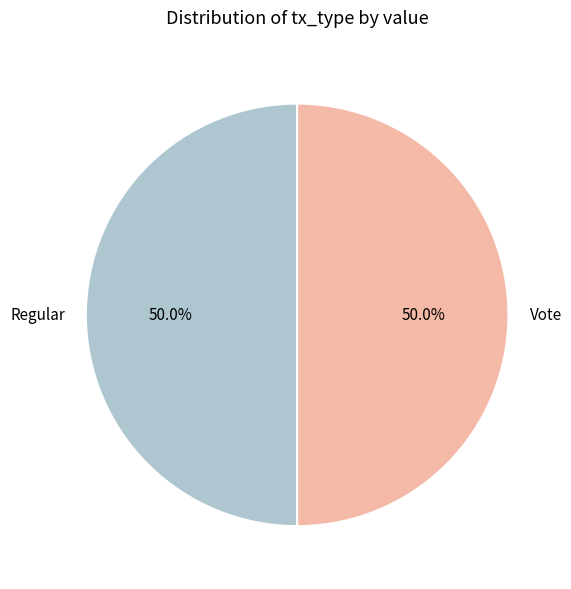

Count the number of slices in the pie.

2